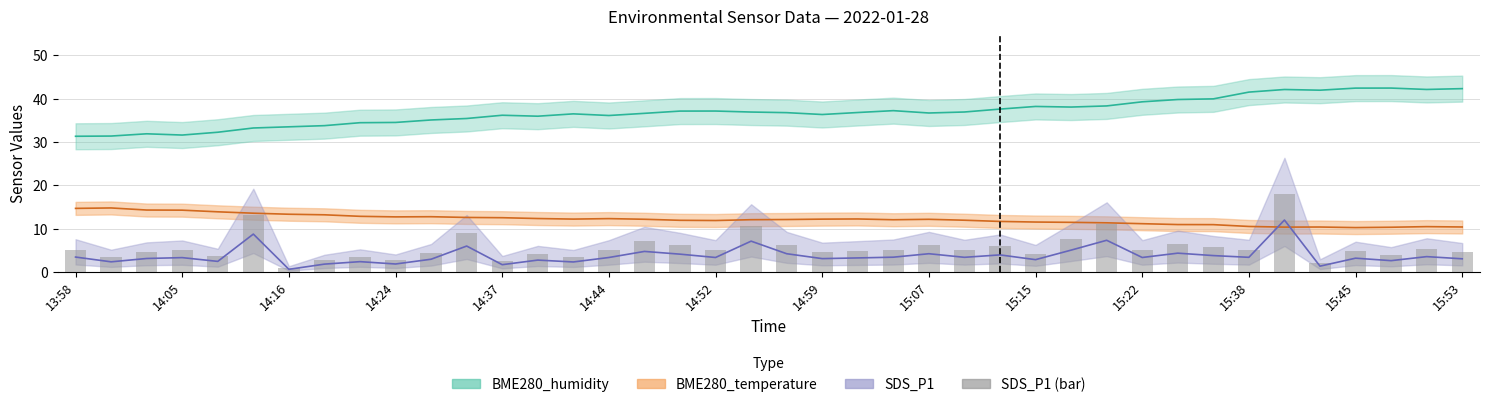

At which label does SDS_P1 first exceed 3?

13:58